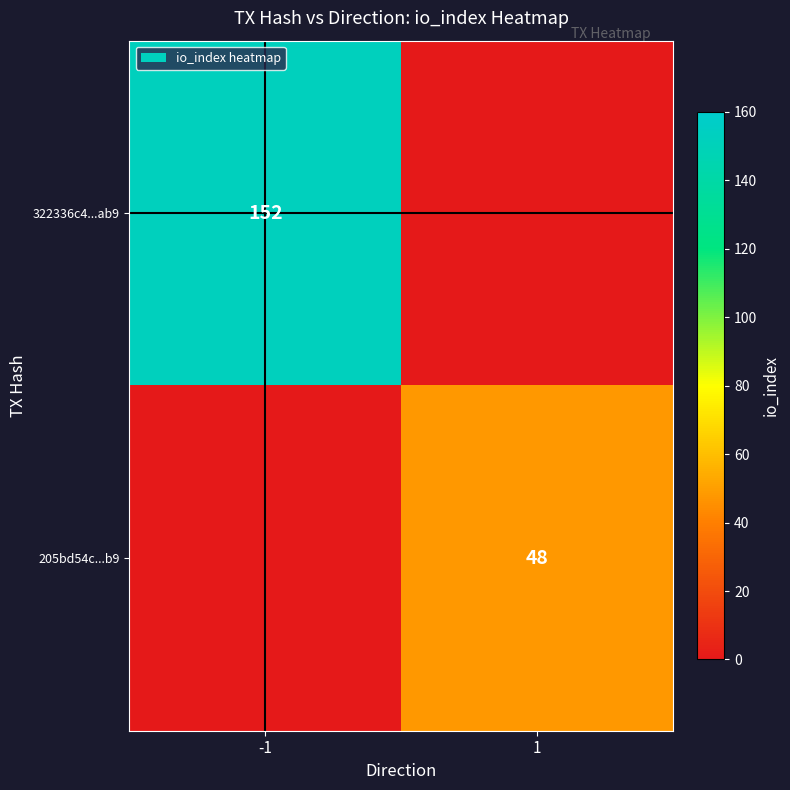

Which category has the highest value across all series?

-1